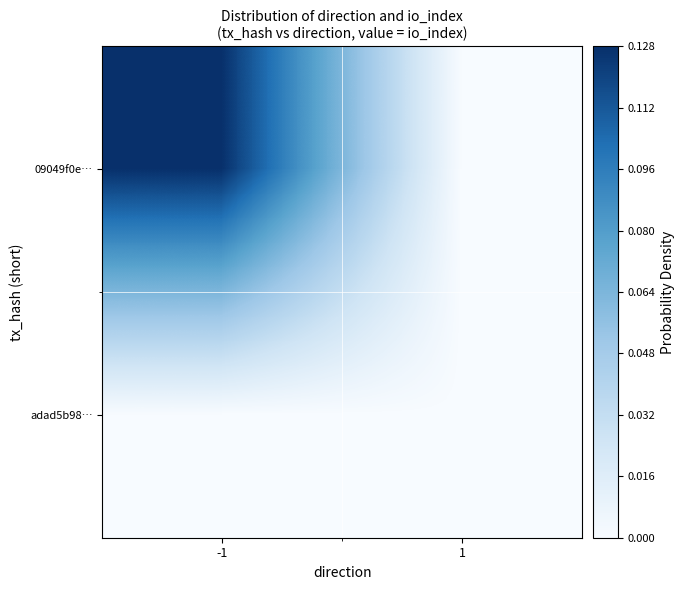

At how many categories does at least one series exceed 0?

1